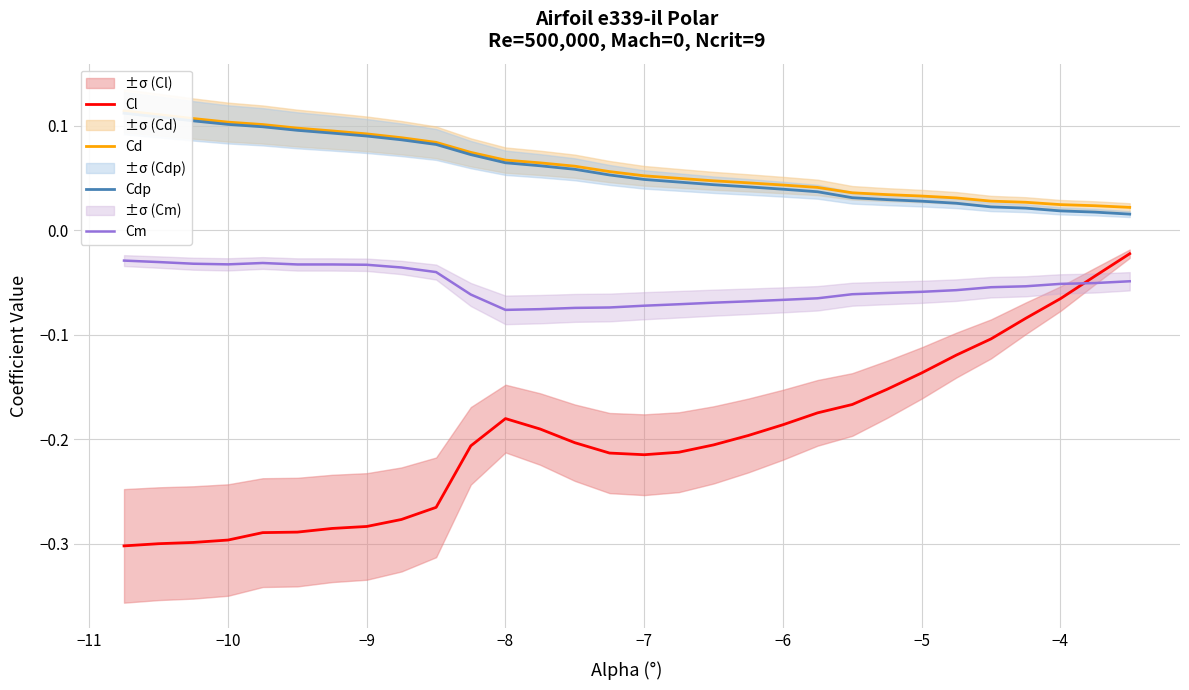

True or false: Cm and Cl cross at least once.

True